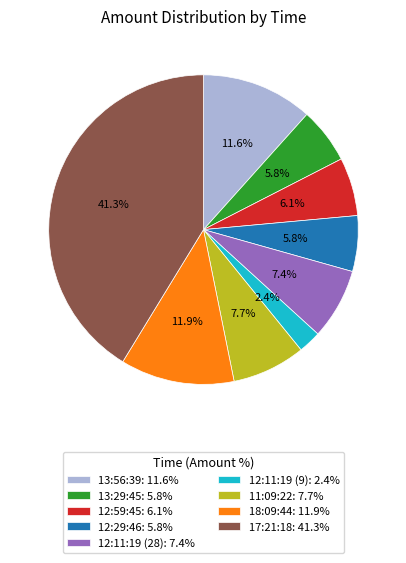

Between 12:11:19 (9) and 12:11:19 (28), which is larger?

12:11:19 (28)